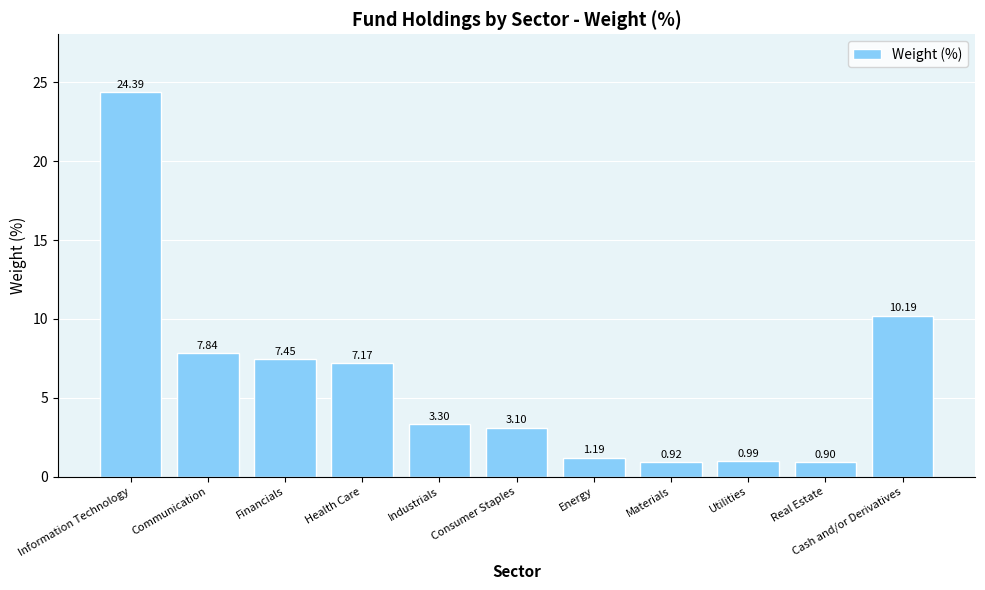

What is the average value?

6.1